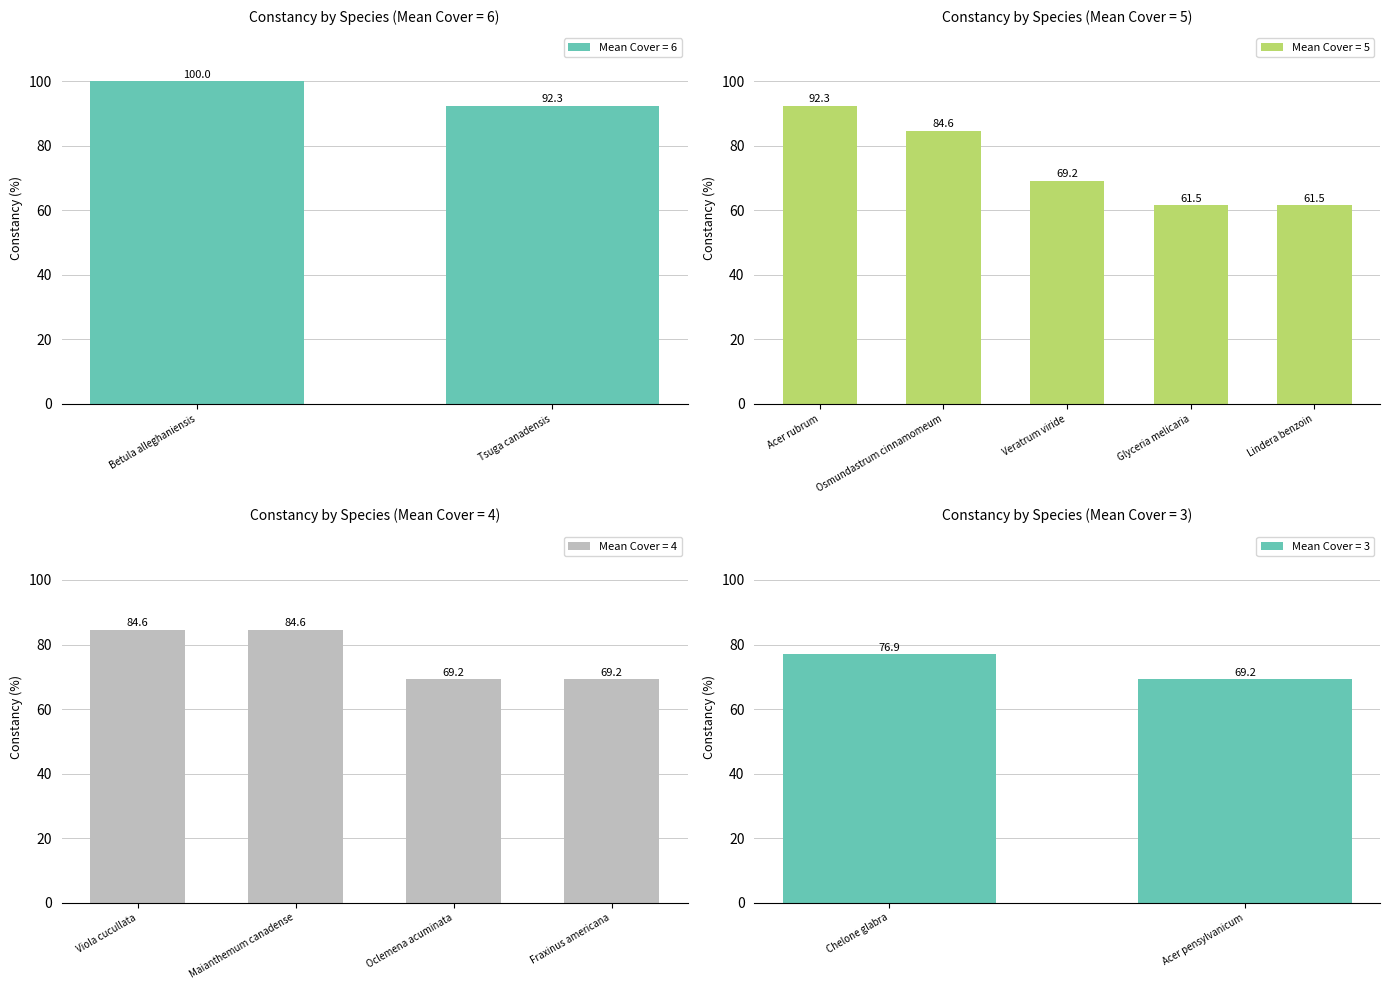

List the labels in order of Mean Cover = 6 value, largest first.

Betula alleghaniensis, Tsuga canadensis